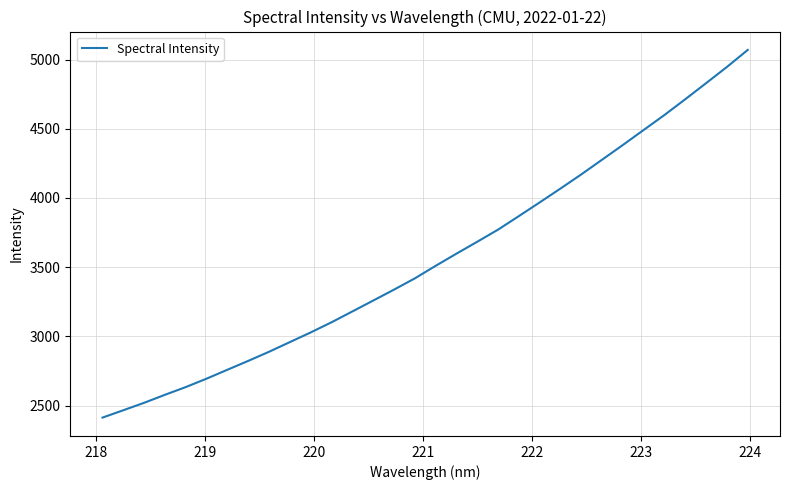

What is the difference between the maximum and minimum values?

2657.4